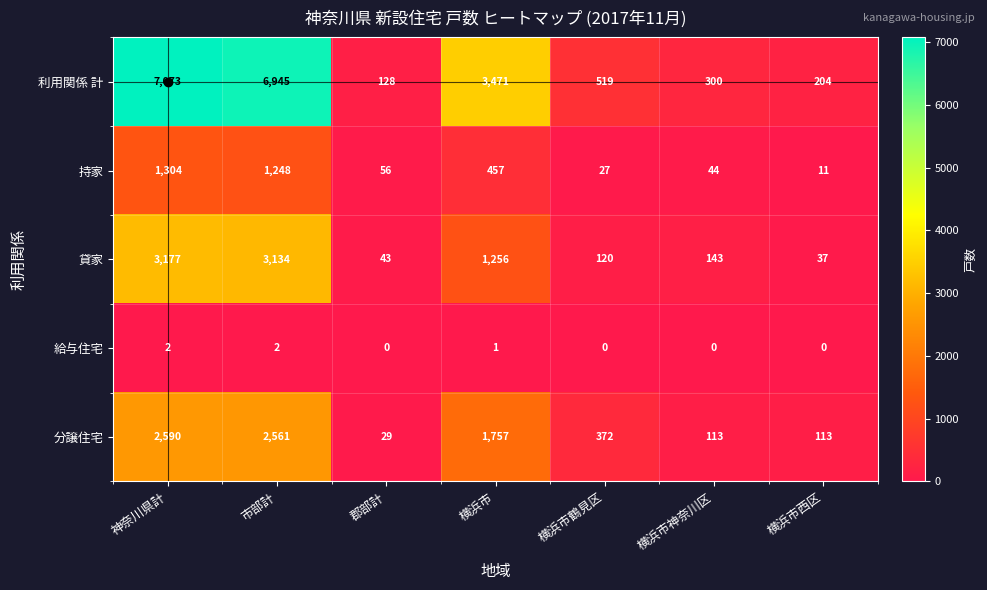

The value of 給与住宅 at 郡部計 is 0. True or false?

True